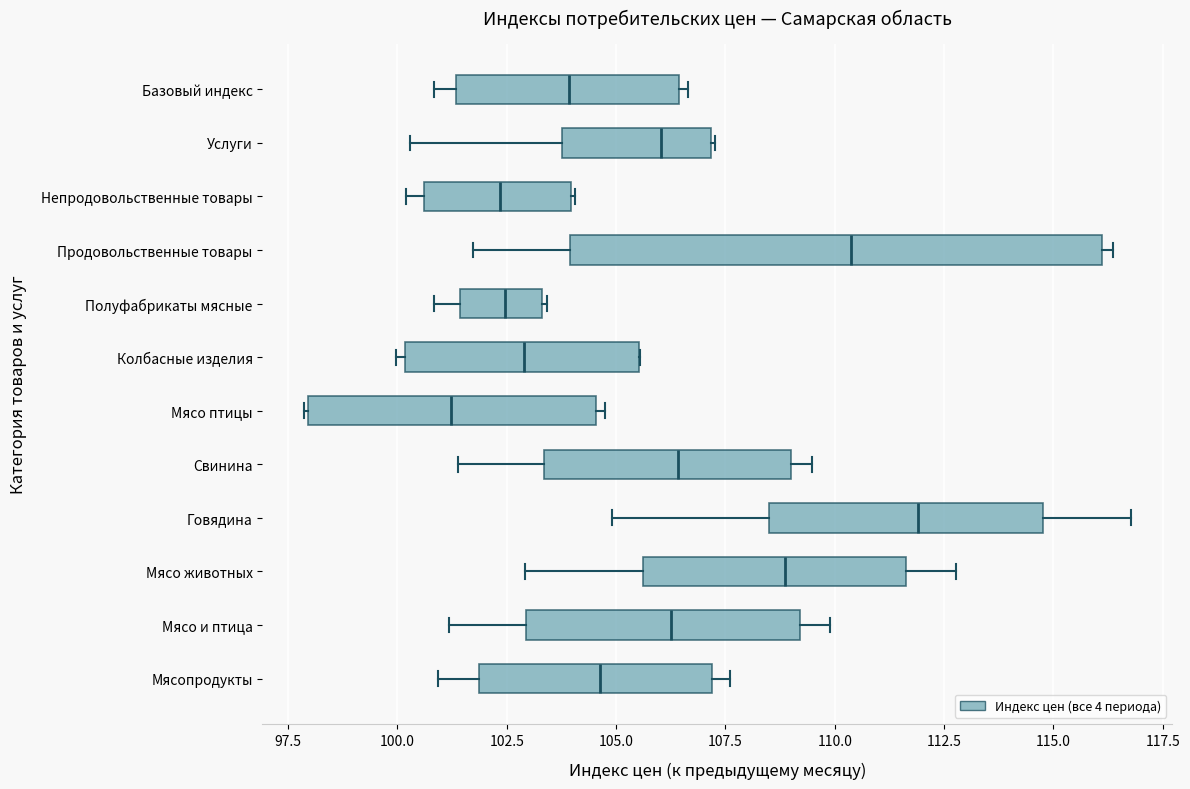

Reading bottom to top, read every box against the x-axis: the position of its median line, the range the box covers, and the ends of its whiskers. The values are not printed on the chart, so give them approximately, as read against the axis.

Мясопродукты: median 104.5, box 102.0 to 107.0, whiskers 101.0 to 107.5
Мясо и птица: median 106.5, box 103.0 to 109.0, whiskers 101.0 to 110.0
Мясо животных: median 109.0, box 105.5 to 111.5, whiskers 103.0 to 113.0
Говядина: median 112.0, box 108.5 to 115.0, whiskers 105.0 to 117.0
Свинина: median 106.5, box 103.5 to 109.0, whiskers 101.5 to 109.5
Мясо птицы: median 101.0, box 98.0 to 104.5, whiskers 98.0 to 105.0
Колбасные изделия: median 103.0, box 100.0 to 105.5, whiskers 100.0 (just left of the box's left edge) to 105.5
Полуфабрикаты мясные: median 102.5, box 101.5 to 103.5, whiskers 101.0 to 103.5
Продовольственные товары: median 110.5, box 104.0 to 116.0, whiskers 101.5 to 116.5
Непродовольственные товары: median 102.5, box 100.5 to 104.0, whiskers 100.0 to 104.0
Услуги: median 106.0, box 104.0 to 107.0, whiskers 100.5 to 107.5
Базовый индекс: median 104.0, box 101.5 to 106.5, whiskers 101.0 to 106.5 (just right of the box's right edge)